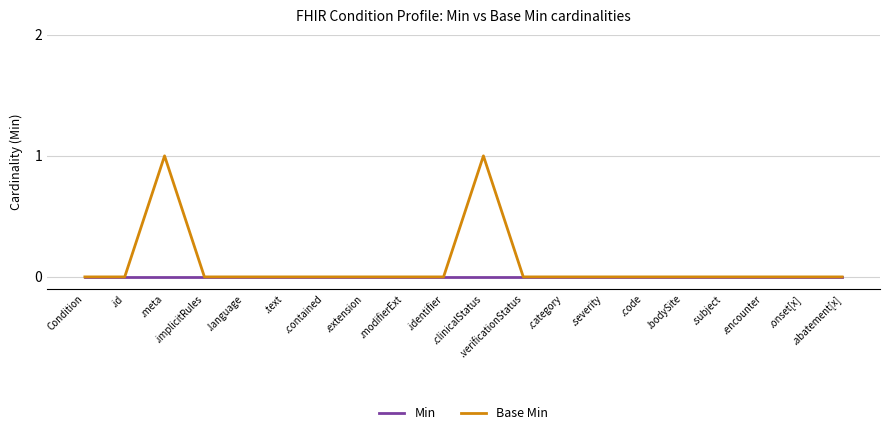

Reading right to left, what are all the values shown in this chart?

Min: .abatement[x]=0	.onset[x]=0	.encounter=0	.subject=0	.bodySite=0	.code=0	.severity=0	.category=0	.verificationStatus=0	.clinicalStatus=0	.identifier=0	.modifierExt=0	.extension=0	.contained=0	.text=0	.language=0	.implicitRules=0	.meta=0	.id=0	Condition=0
Base Min: .abatement[x]=0	.onset[x]=0	.encounter=0	.subject=0	.bodySite=0	.code=0	.severity=0	.category=0	.verificationStatus=0	.clinicalStatus=1	.identifier=0	.modifierExt=0	.extension=0	.contained=0	.text=0	.language=0	.implicitRules=0	.meta=1	.id=0	Condition=0